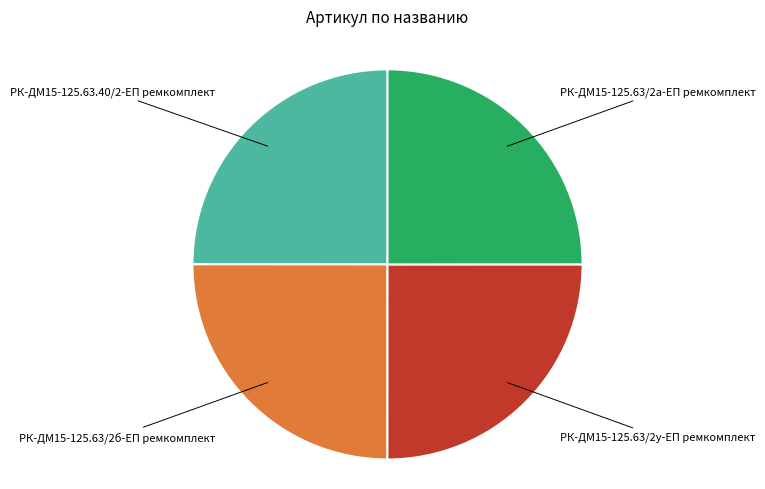

Is there any slice that represents more than half of the pie?

No